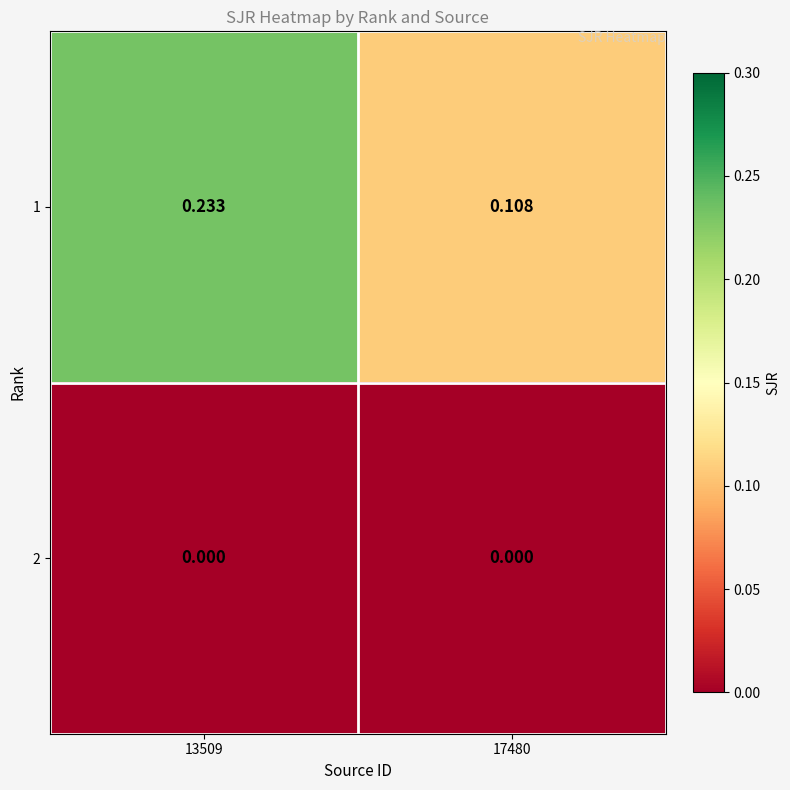

Is the value of 1 at 17480 greater than the value of 2 at 17480?

Yes